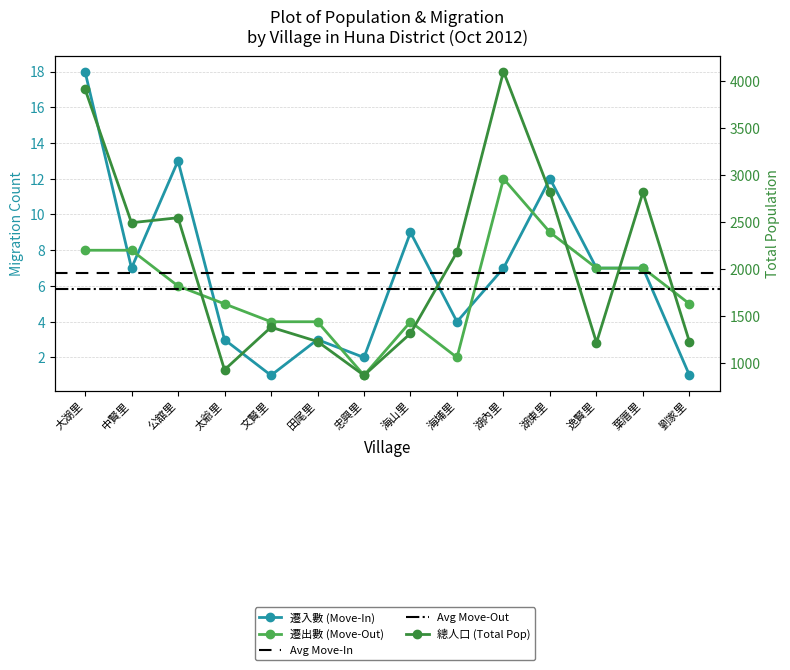

What is the value of the 遷入數 point at the 4th from the left?

3